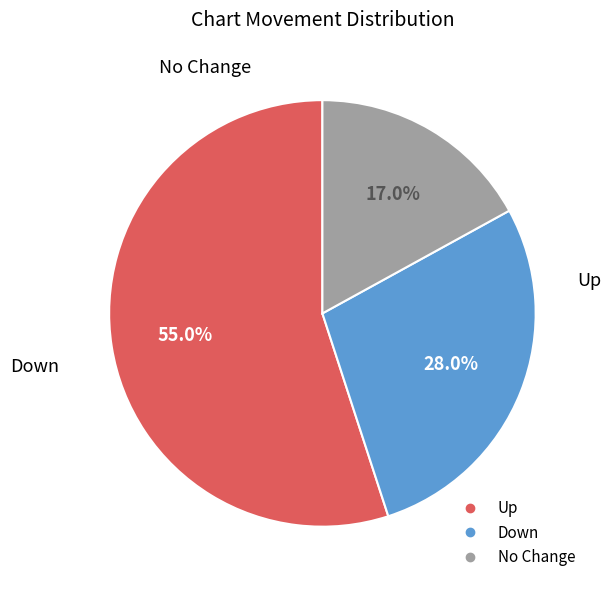

Does any single category account for the majority?

Yes